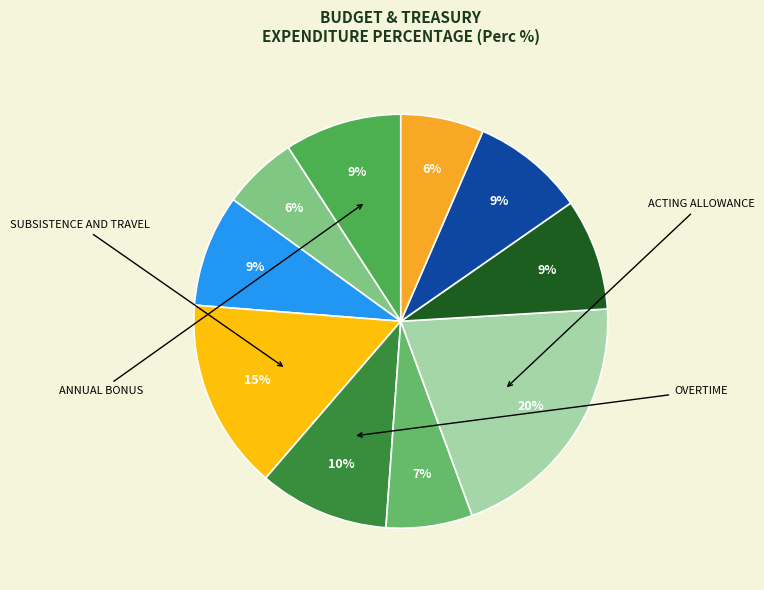

How many slices are in this pie chart?

10